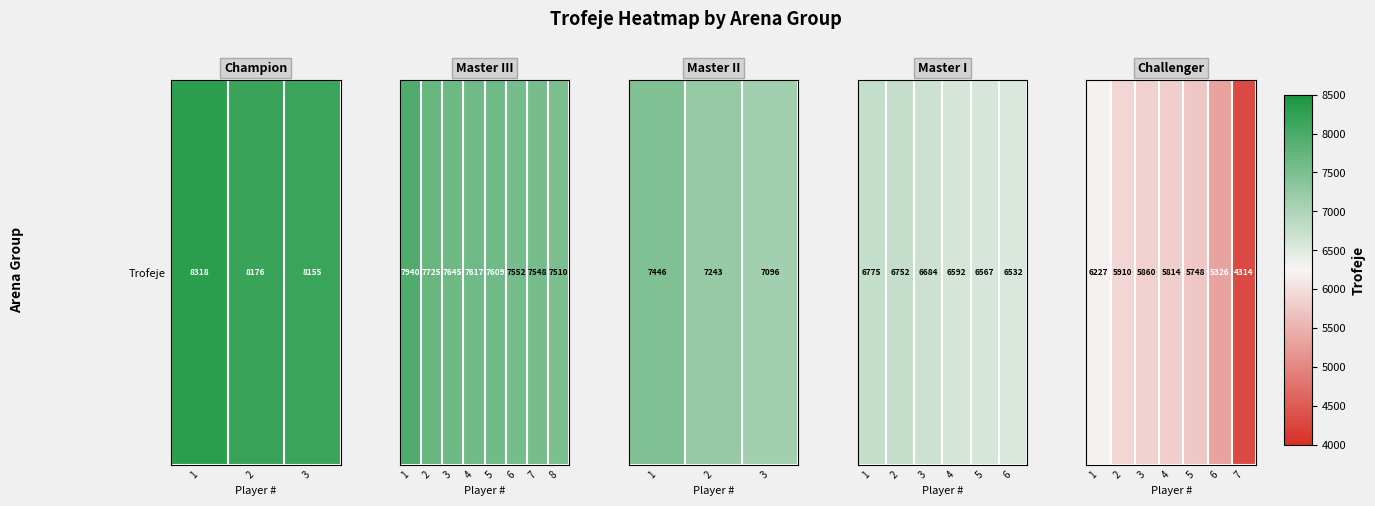

How many data points does each series have?

7